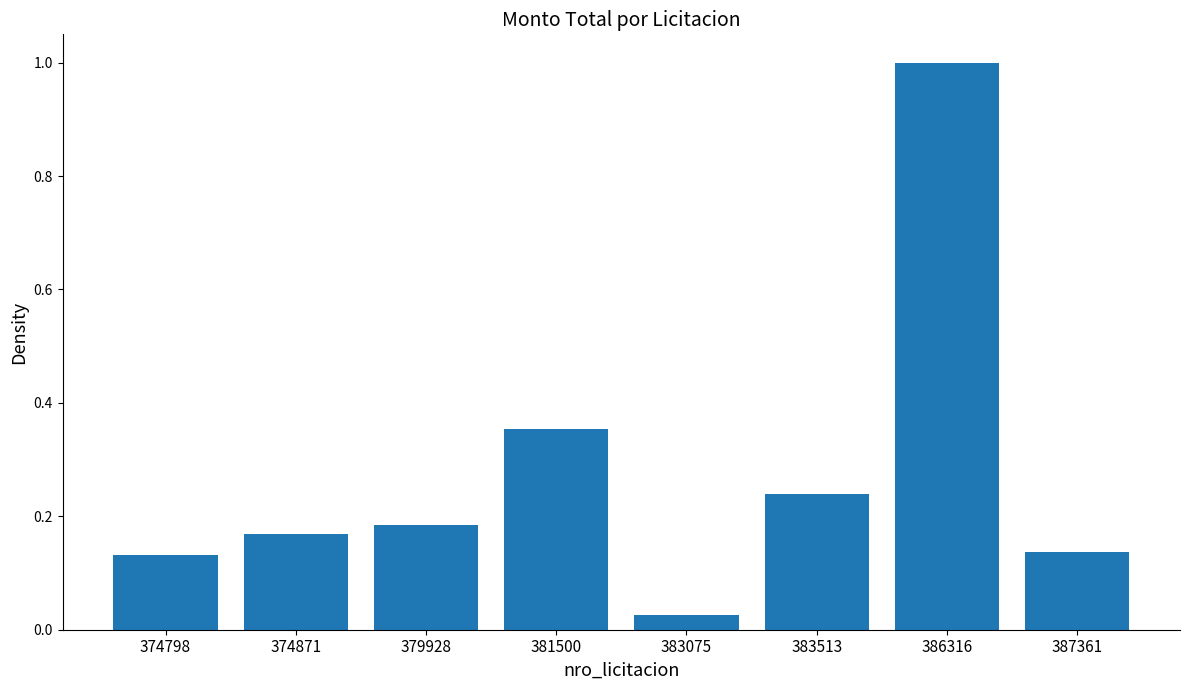

What is the difference between the maximum and second lowest values?

0.9